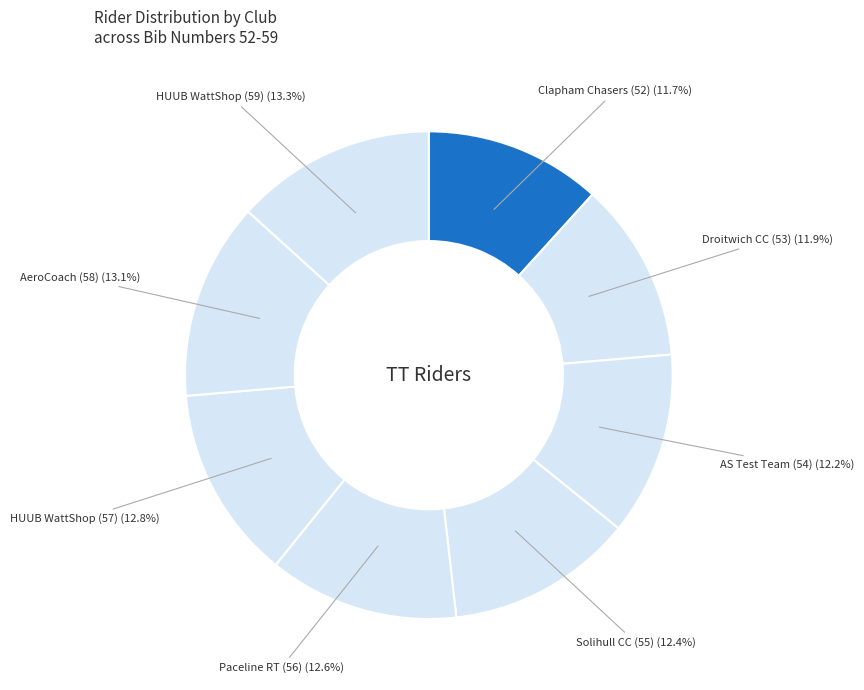

How many segments does this pie chart have?

8